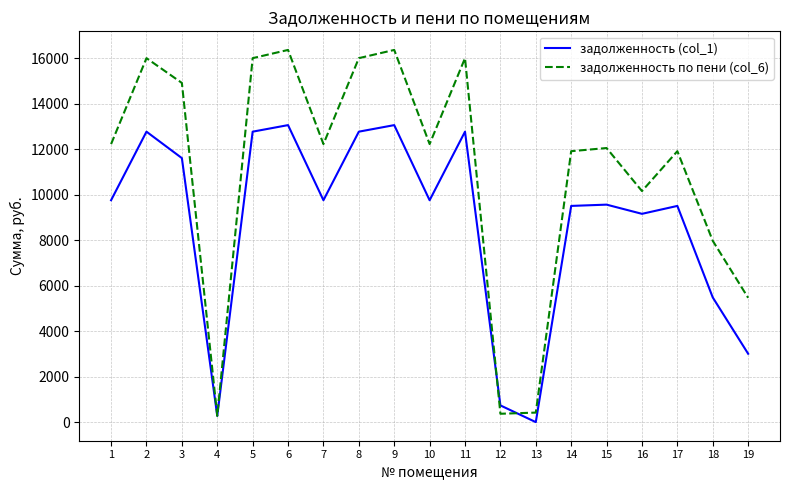

At 1, list the series in order from smallest to largest.

задолженность (col_1), задолженность по пени (col_6)